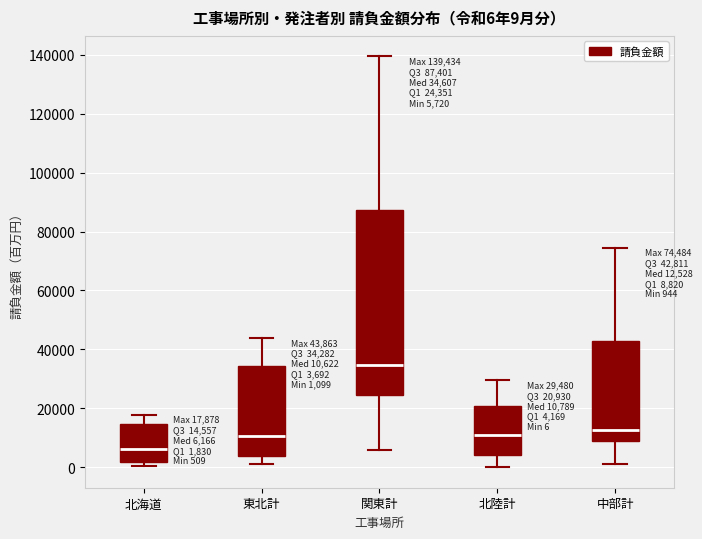

Which box is the tallest, from its lower edge to its upper edge?

関東計